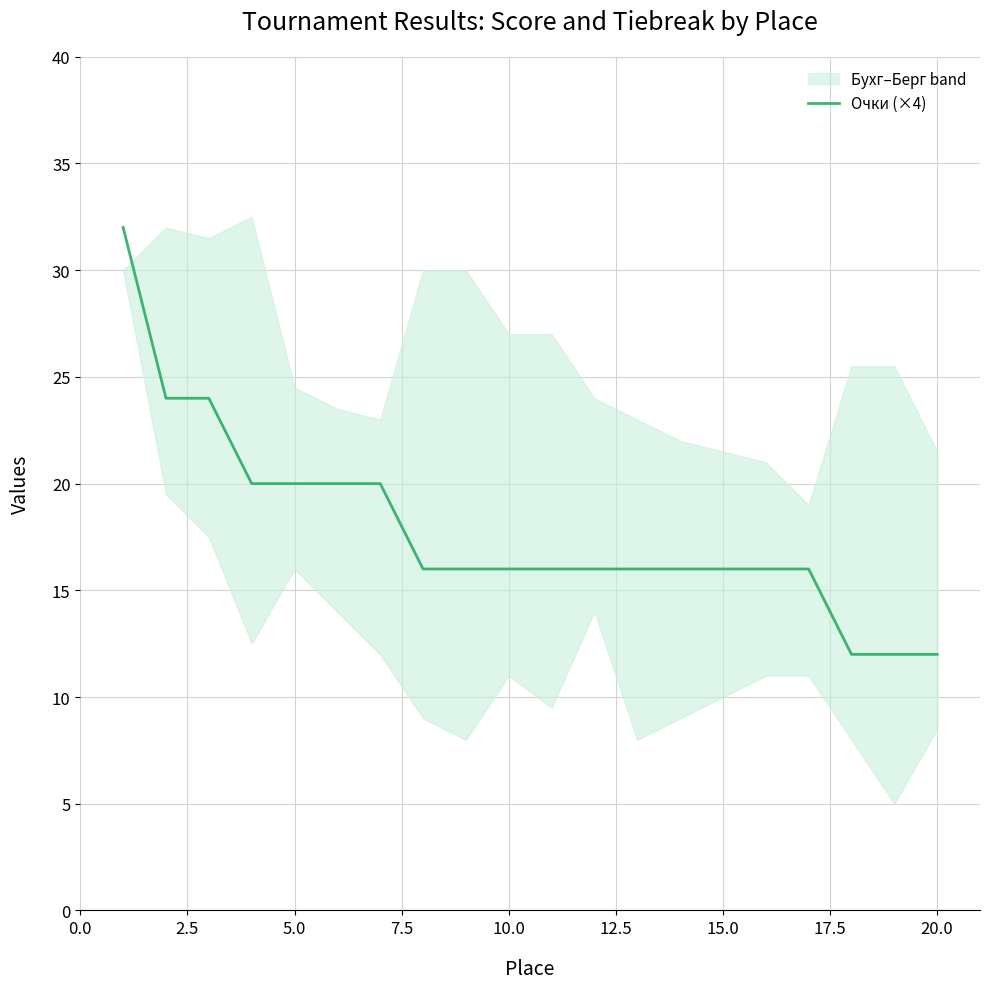

What is the minimum value shown in the chart?

12